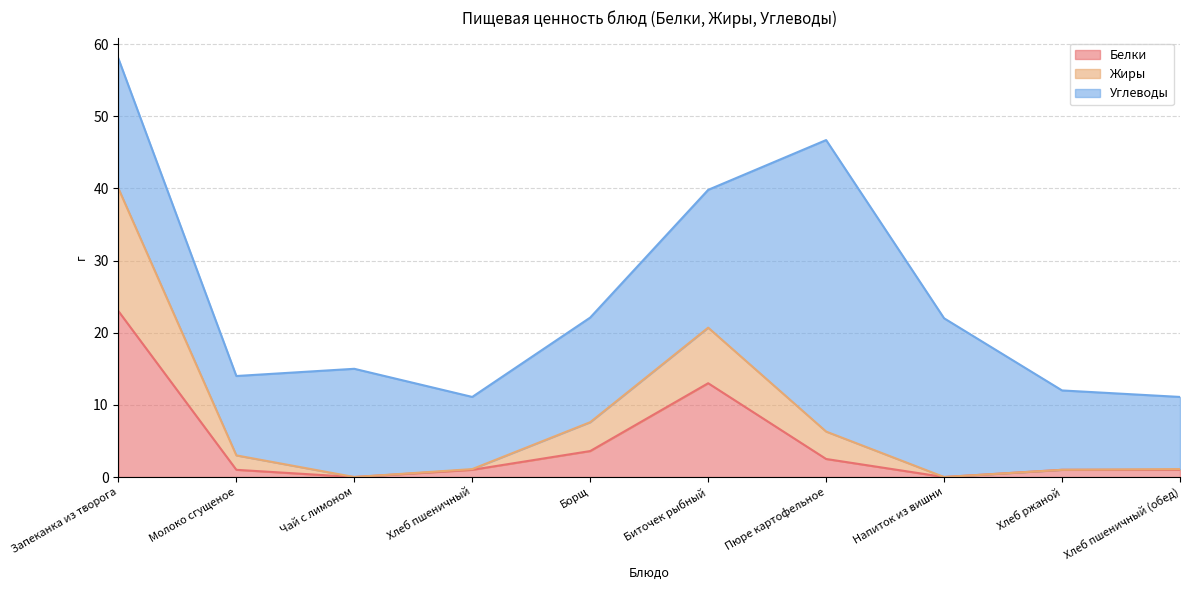

Is it true that Белки equals 32.9 at Запеканка из творога?

False